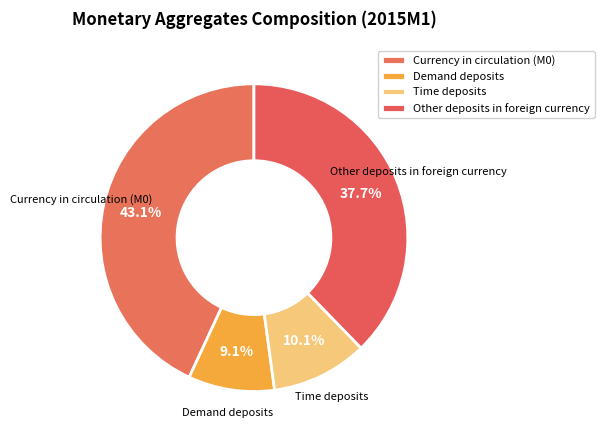

How many segments does this pie chart have?

4